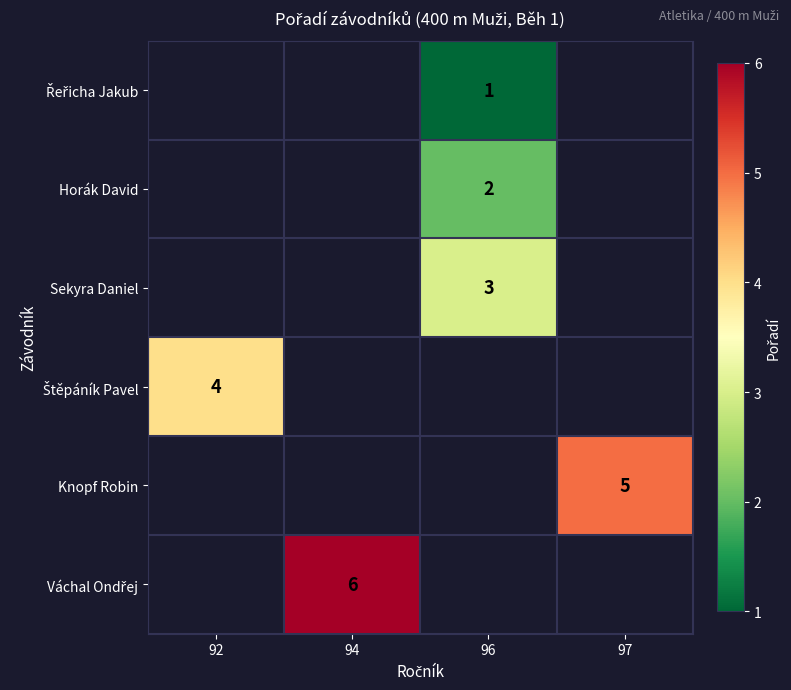

At which category does the chart reach its peak across all series?

94